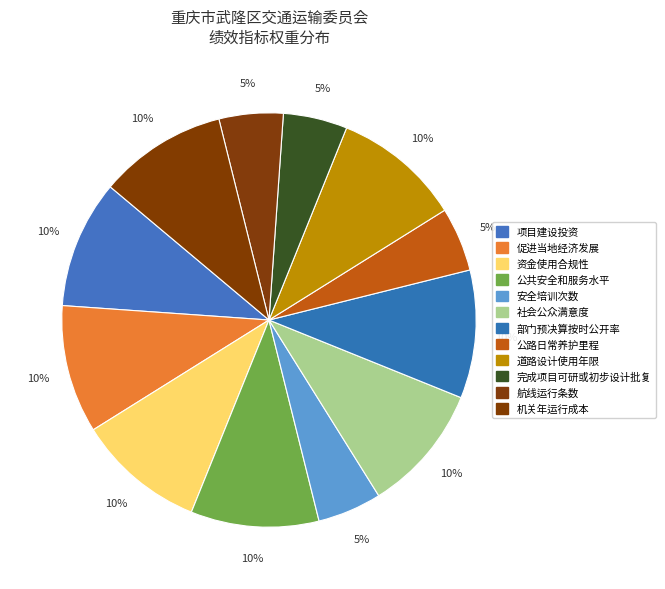

To the nearest percent, what is the difference between the largest and smallest slice percentages?

5%